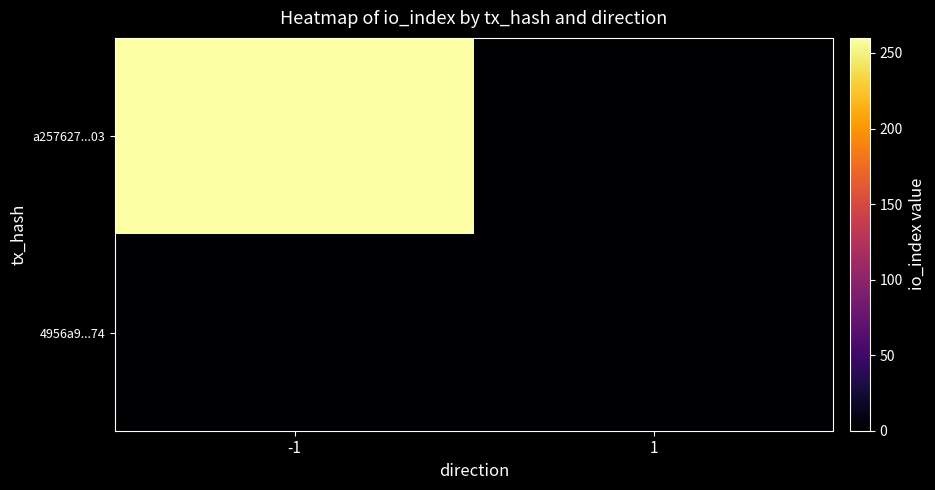

At how many categories does at least one series exceed 203?

1